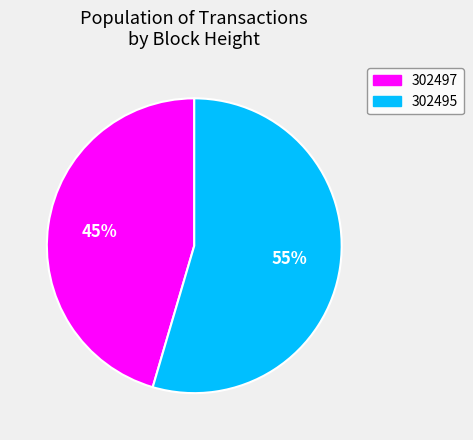

How many slices are in this pie chart?

2